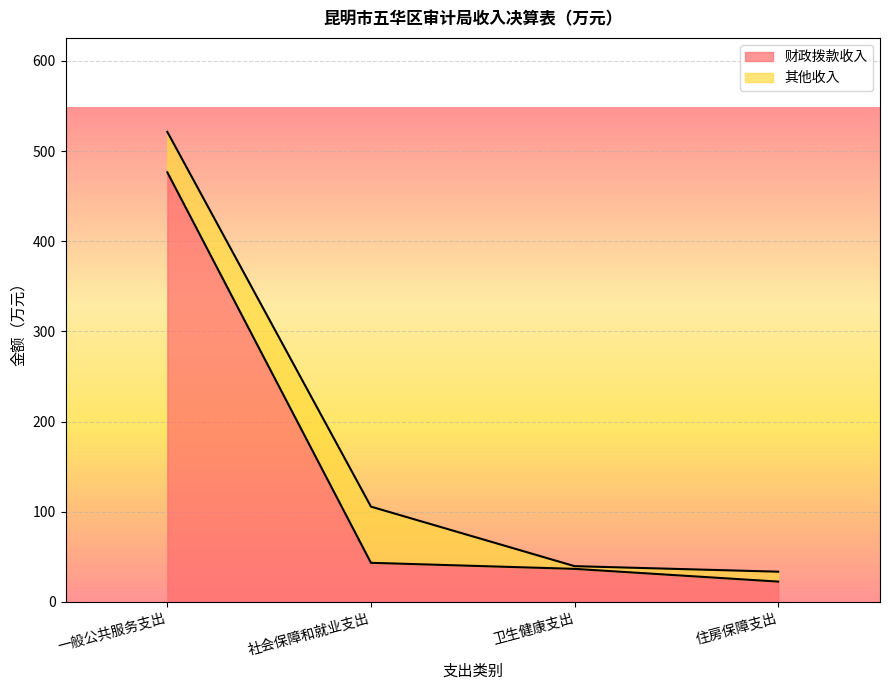

List the labels in order of value, largest first.

一般公共服务支出, 社会保障和就业支出, 卫生健康支出, 住房保障支出